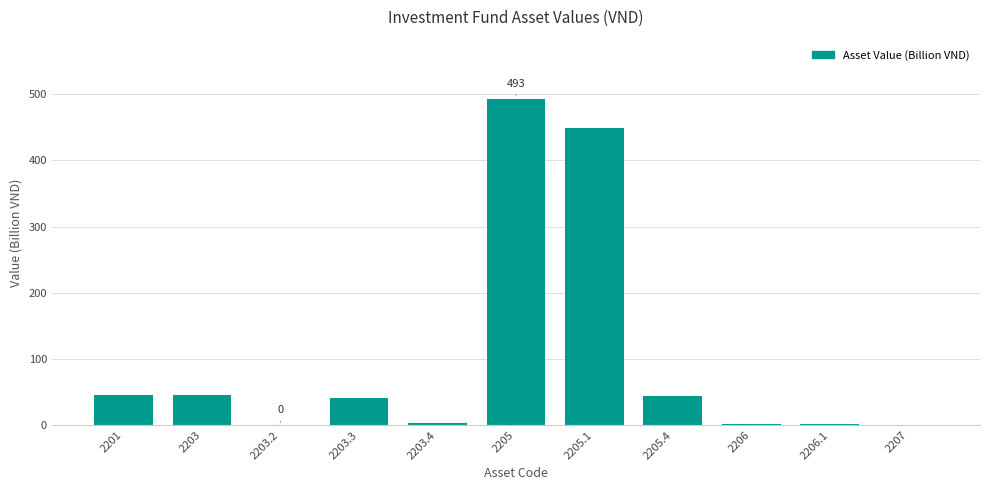

The value at 2205.4 is 13.7. True or false?

False